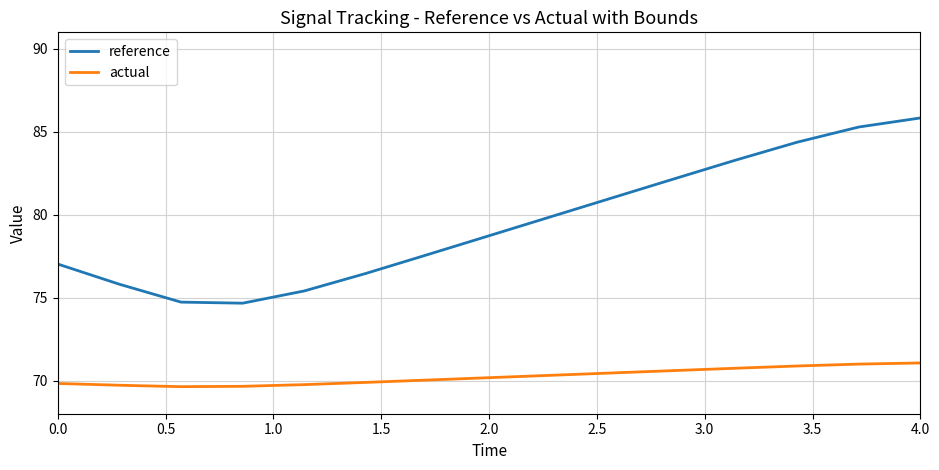

True or false: actual and reference intersect in this chart.

False